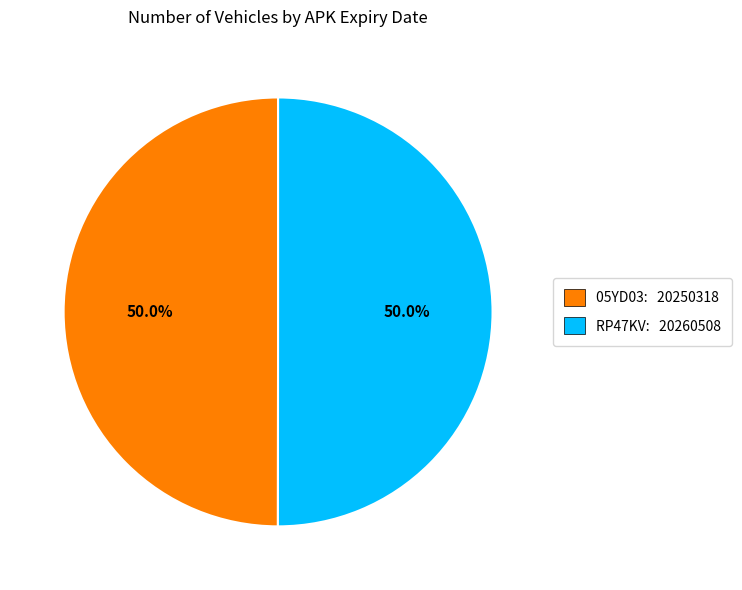

To the nearest percent, what portion does 05YD03 represent?

50%